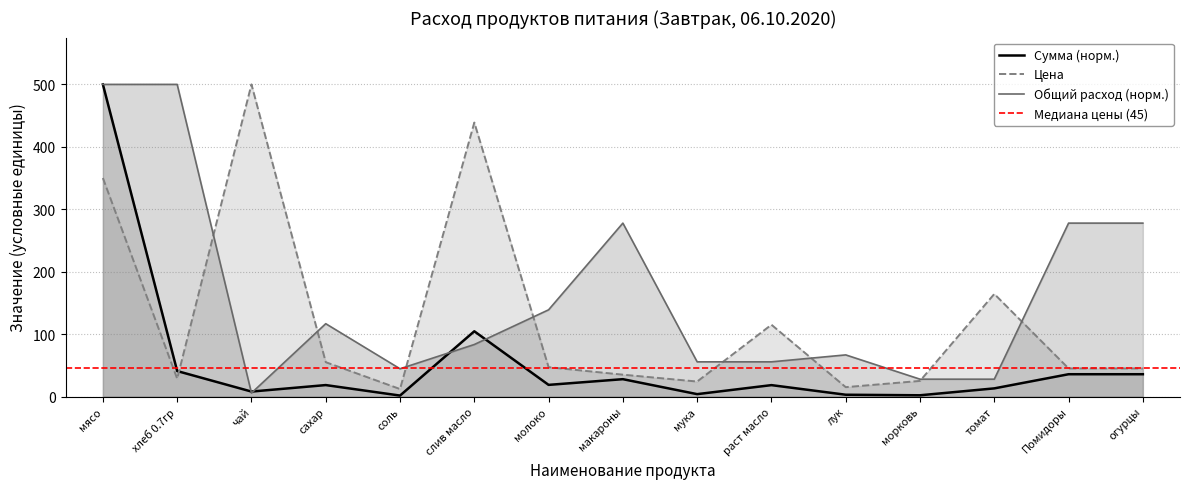

What is the maximum value for Общий расход продуктов?

500.0